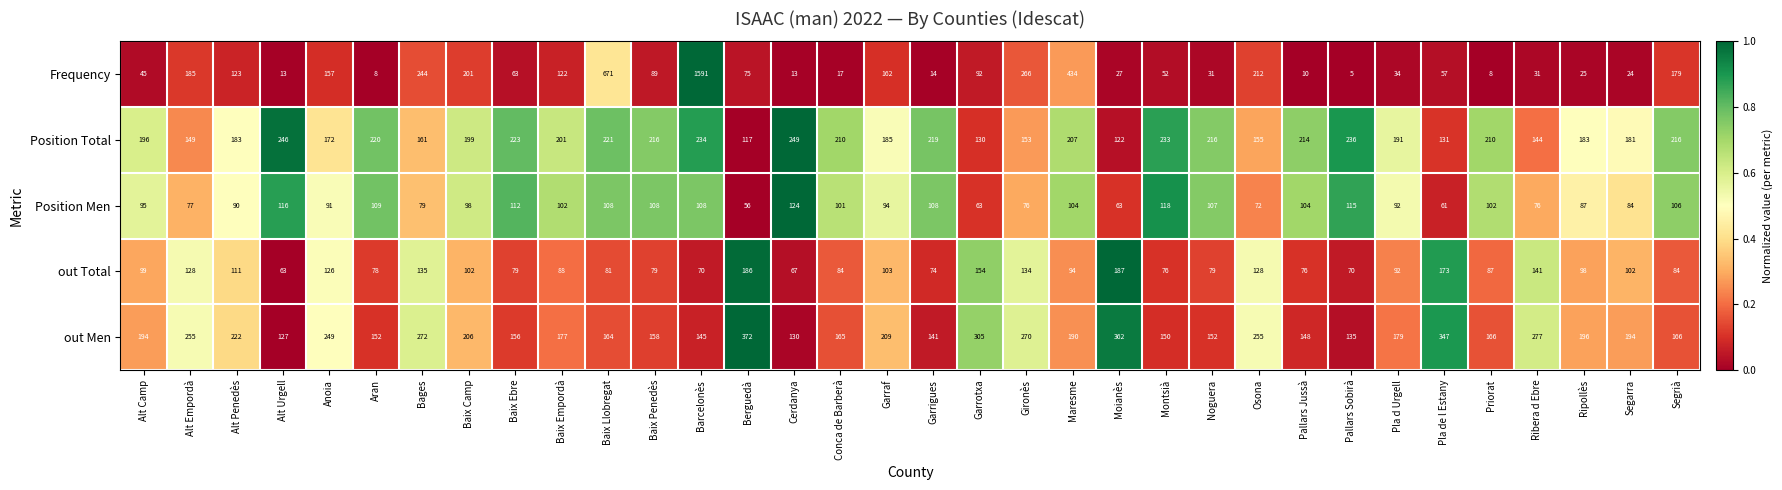

What is the total value across all series at Garrigues?

556